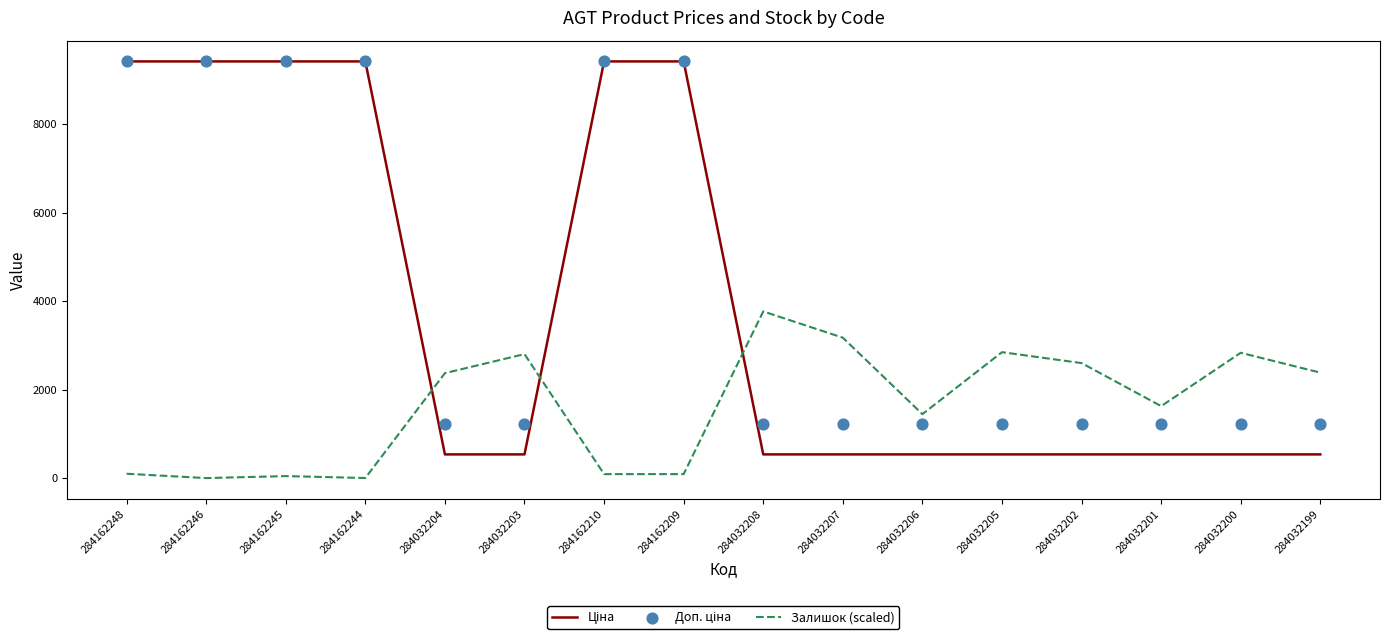

At which category is the sum across all series the highest?

284162248